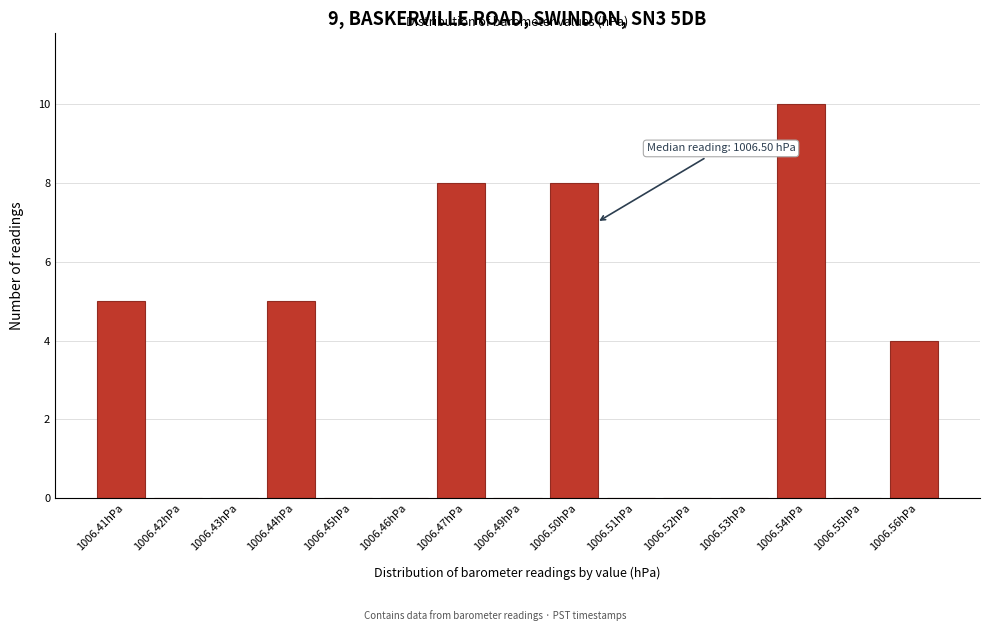

Reading right to left, list all the values displayed in this chart.

1006.56hPa=4	1006.55hPa=0	1006.54hPa=10	1006.53hPa=0	1006.52hPa=0	1006.51hPa=0	1006.50hPa=8	1006.49hPa=0	1006.47hPa=8	1006.46hPa=0	1006.45hPa=0	1006.44hPa=5	1006.43hPa=0	1006.42hPa=0	1006.41hPa=5